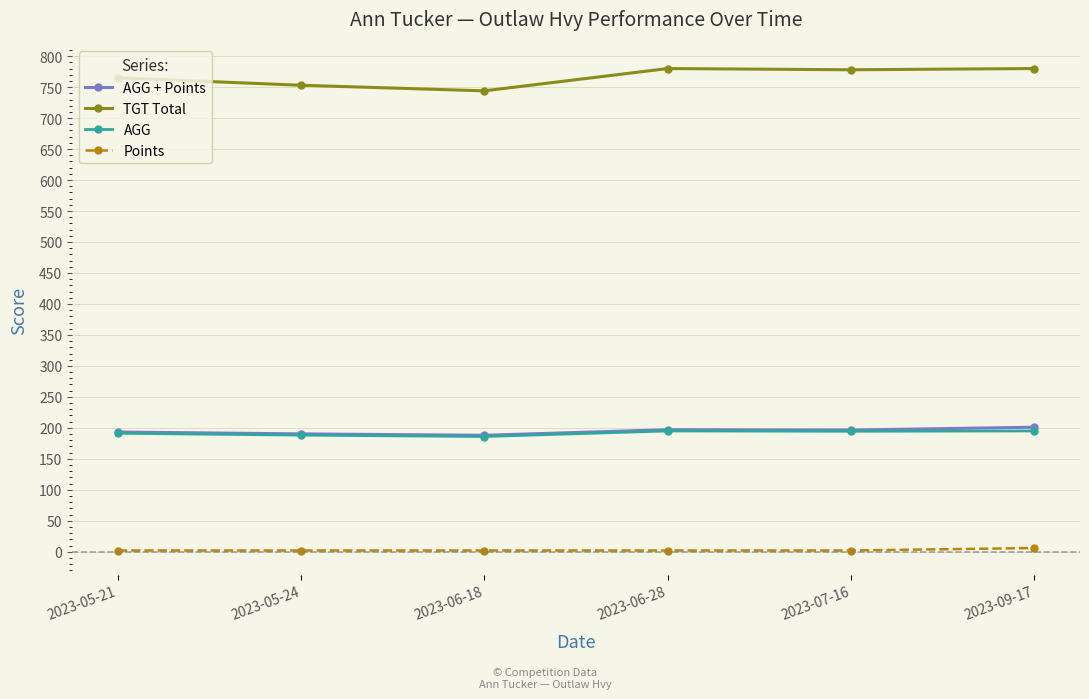

Does the chart display data point markers on the line(s)?

Yes